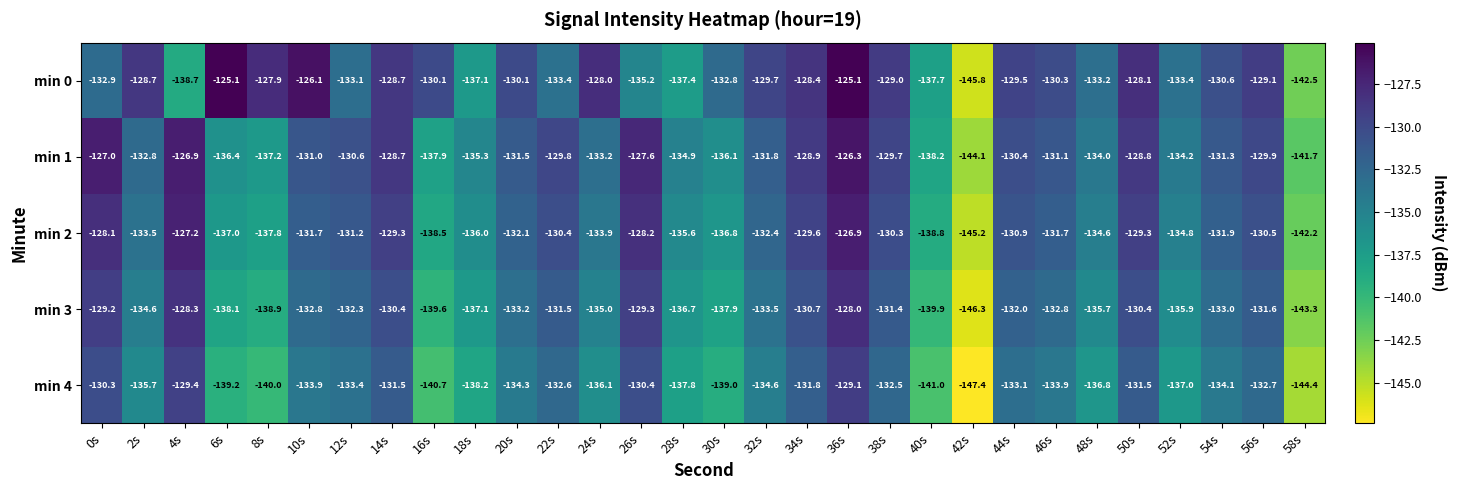

The value of min 4 at 46s is -133.9. True or false?

True